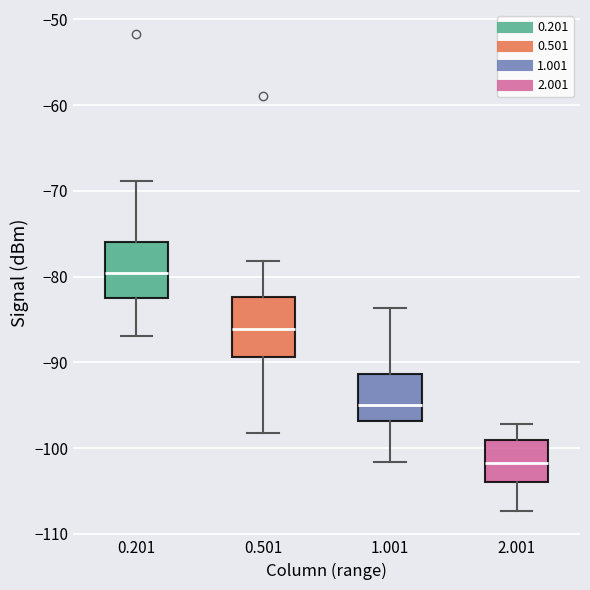

Reading left to right, read every box against the y-axis: the position of its median line, the range the box covers, and the ends of its whiskers. The values are not printed on the chart, so give them approximately, as read against the axis.

0.201: median -80, box -82 to -76, whiskers -87 to -69
0.501: median -86, box -89 to -82, whiskers -98 to -78
1.001: median -95, box -97 to -91, whiskers -102 to -84
2.001: median -102, box -104 to -99, whiskers -107 to -97